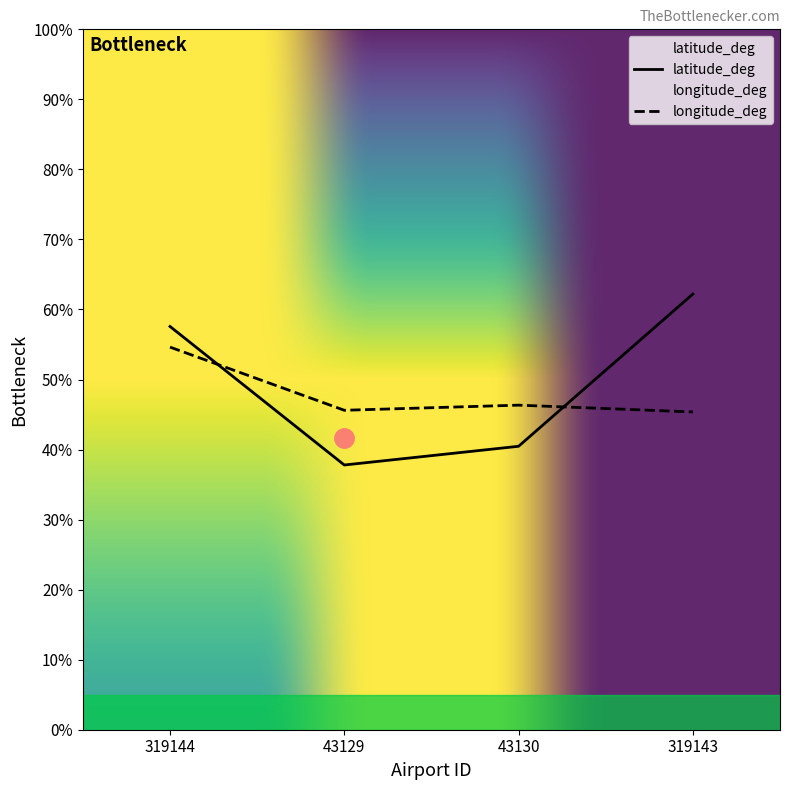

True or false: latitude_deg has more than 0 interior local peaks.

False